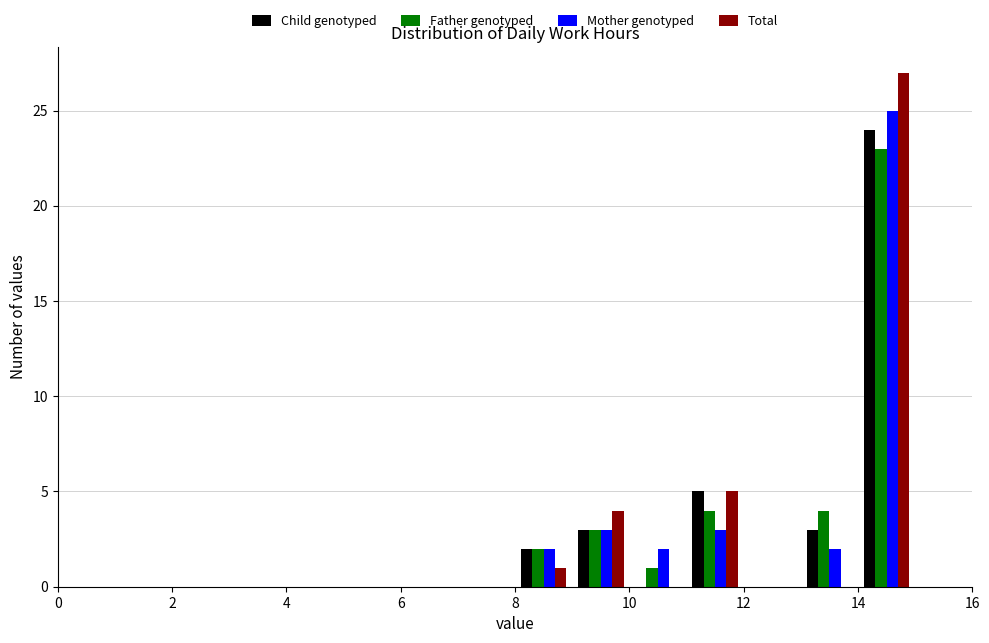

Reading left to right, list every range on the x-axis with the height of the bar of each series over it. The values are not printed on the chart, so give them approximately, as read against the axis.

0 to 1: Child genotyped=0	Father genotyped=0	Mother genotyped=0	Total=0
1 to 2: Child genotyped=0	Father genotyped=0	Mother genotyped=0	Total=0
2 to 3: Child genotyped=0	Father genotyped=0	Mother genotyped=0	Total=0
3 to 4: Child genotyped=0	Father genotyped=0	Mother genotyped=0	Total=0
4 to 5: Child genotyped=0	Father genotyped=0	Mother genotyped=0	Total=0
5 to 6: Child genotyped=0	Father genotyped=0	Mother genotyped=0	Total=0
6 to 7: Child genotyped=0	Father genotyped=0	Mother genotyped=0	Total=0
7 to 8: Child genotyped=0	Father genotyped=0	Mother genotyped=0	Total=0
8 to 9: Child genotyped=2	Father genotyped=2	Mother genotyped=2	Total=1
9 to 10: Child genotyped=3	Father genotyped=3	Mother genotyped=3	Total=4
10 to 11: Child genotyped=0	Father genotyped=1	Mother genotyped=2	Total=0
11 to 12: Child genotyped=5	Father genotyped=4	Mother genotyped=3	Total=5
12 to 13: Child genotyped=0	Father genotyped=0	Mother genotyped=0	Total=0
13 to 14: Child genotyped=3	Father genotyped=4	Mother genotyped=2	Total=0
14 to 15: Child genotyped=24	Father genotyped=23	Mother genotyped=25	Total=27
15 to 16: Child genotyped=0	Father genotyped=0	Mother genotyped=0	Total=0